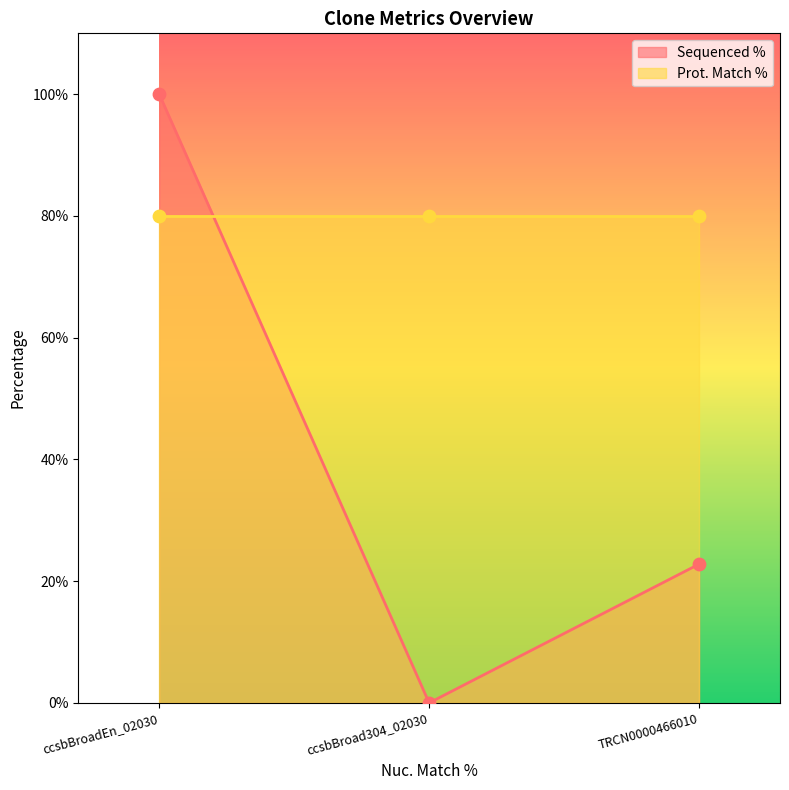

Between ccsbBroad304_02030 and ccsbBroadEn_02030, which is larger?

ccsbBroadEn_02030